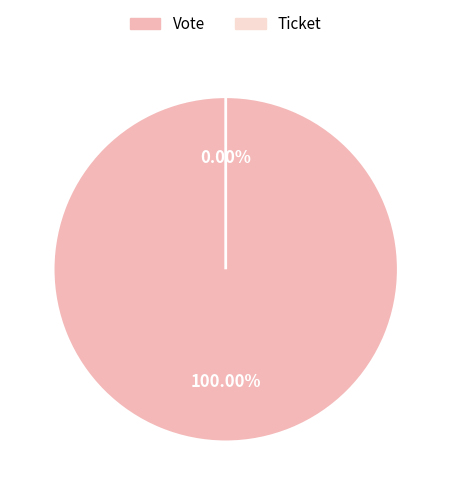

Do Vote and Ticket together represent more than half of the pie?

Yes